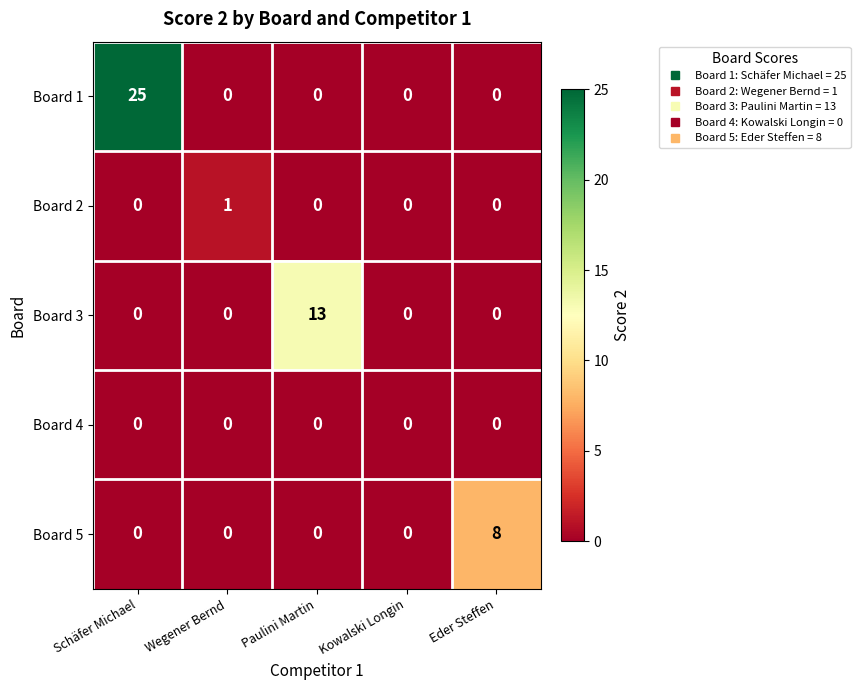

Count the Board 5 values in the range 0 to 1.

4